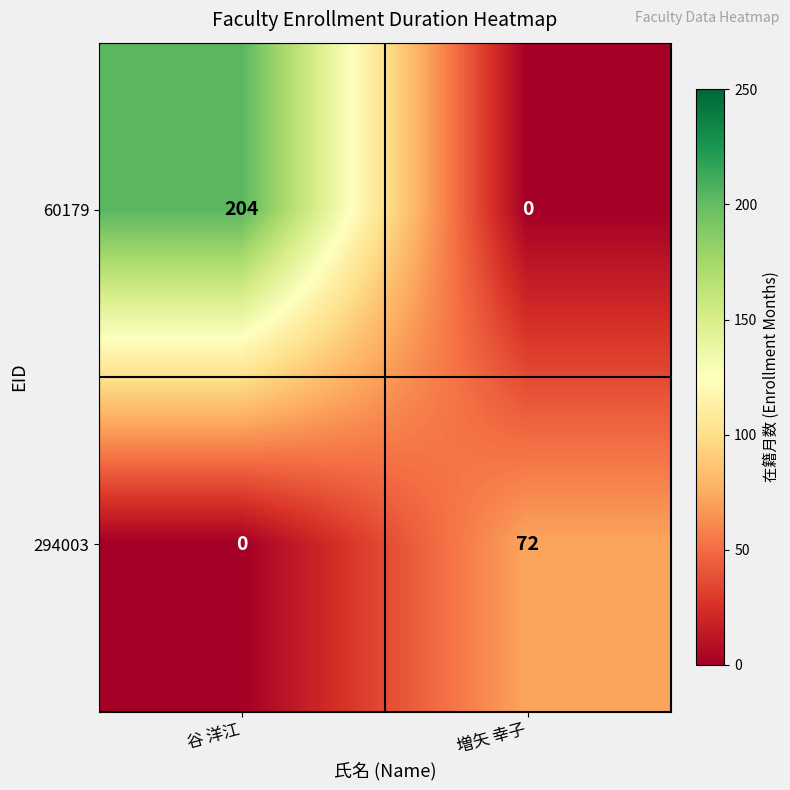

At which category is the sum across all series the highest?

谷 洋江